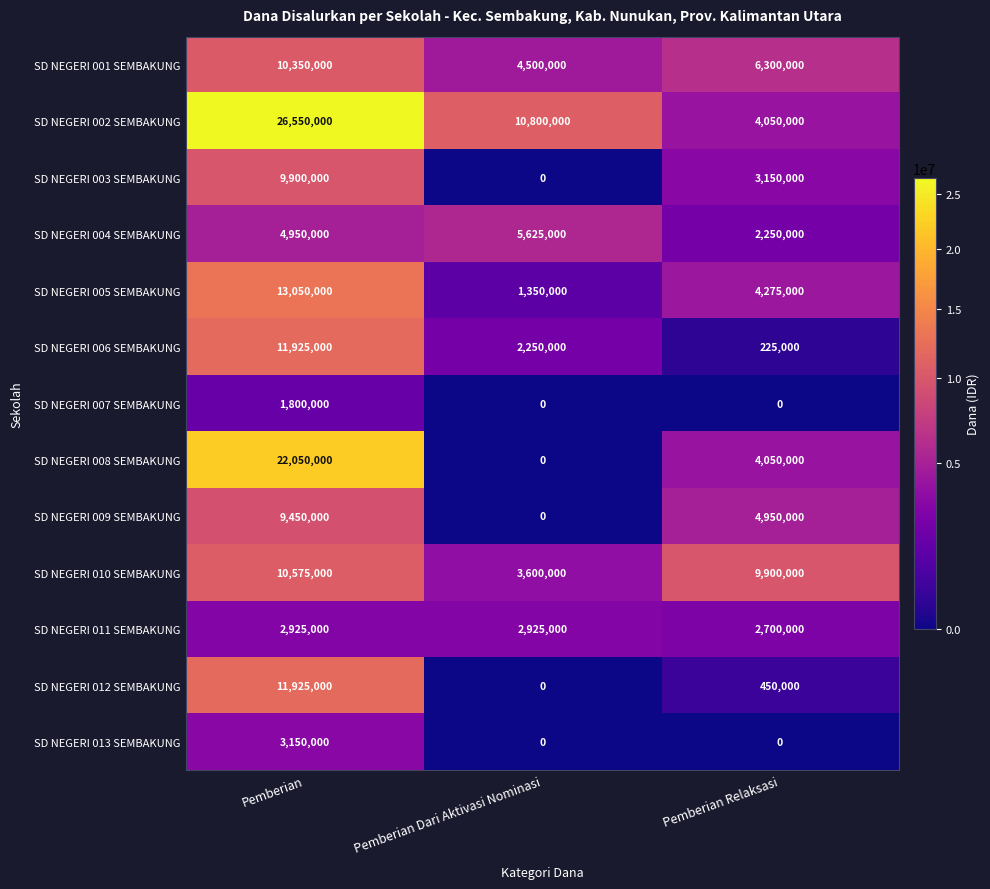

Which series has the widest spread of values?

SD NEGERI 002 SEMBAKUNG